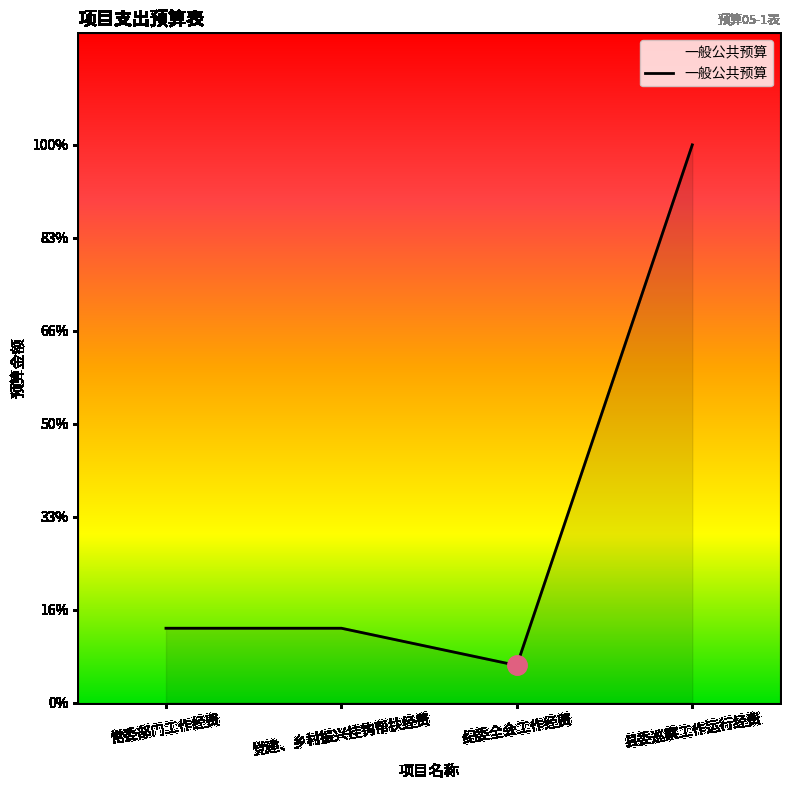

Is this an area chart (filled region under the line)?

Yes